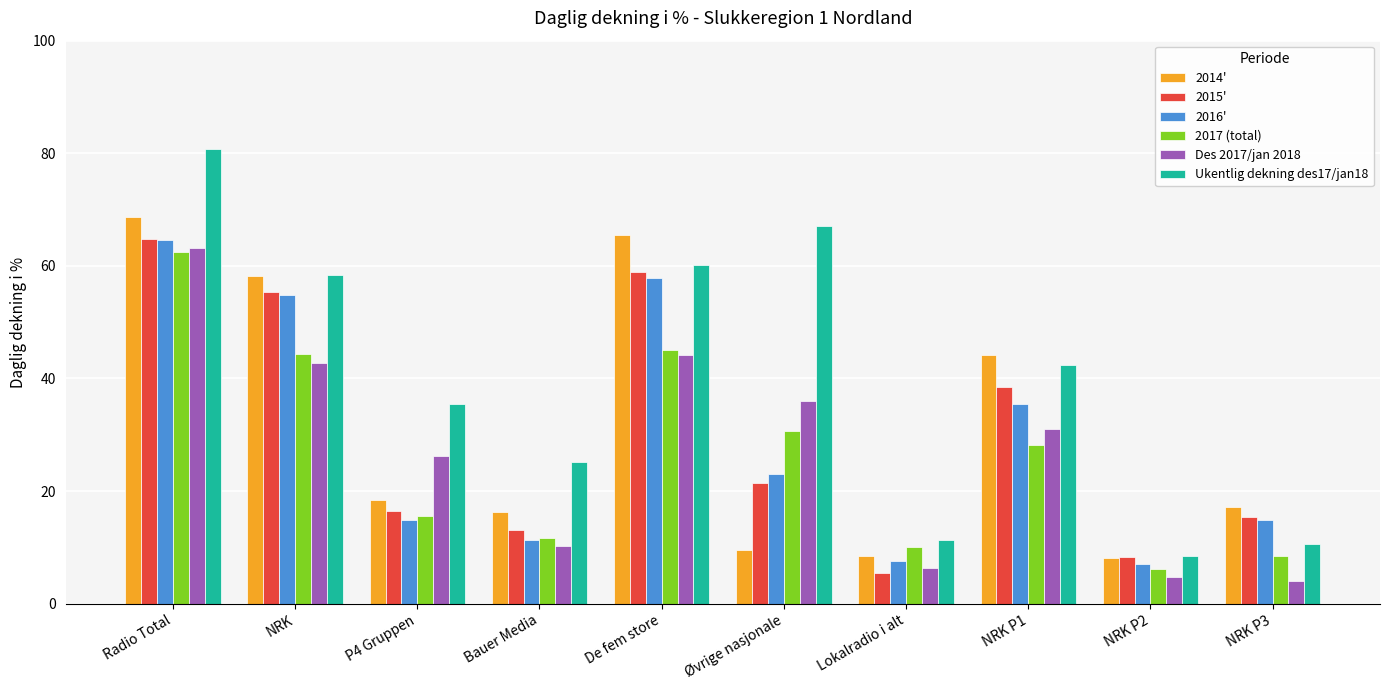

What is the maximum value shown in the chart?

80.7